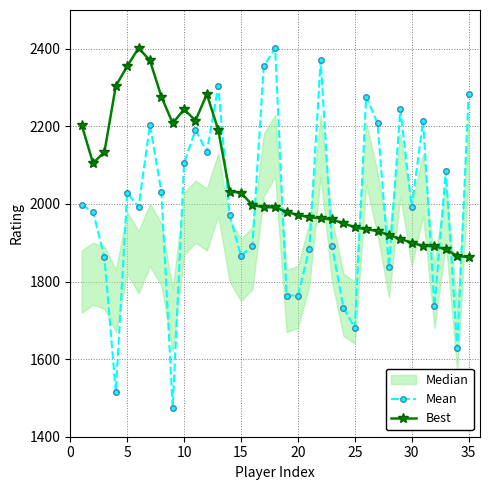

True or false: Mean and Best cross at least once.

True